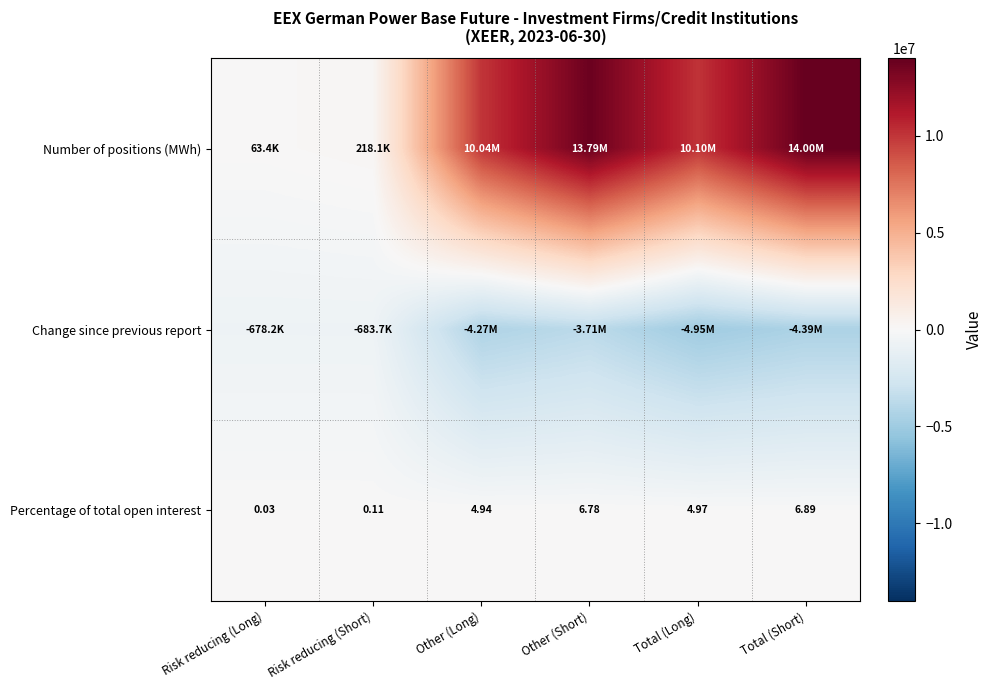

The value of Percentage of total open interest at Total (Long) is 1.8. True or false?

False